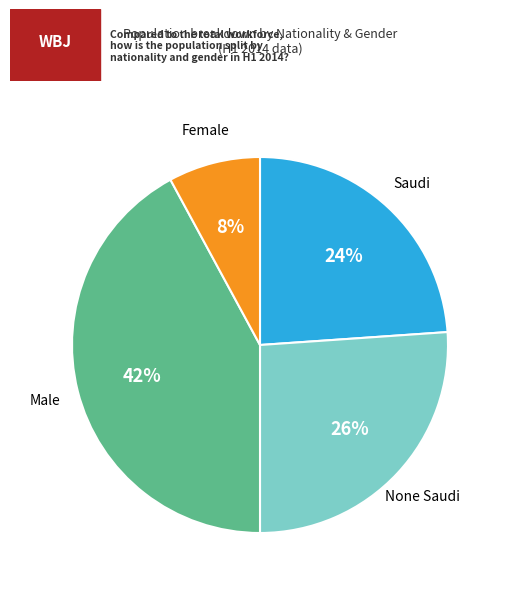

Is there any slice that represents more than half of the pie?

No